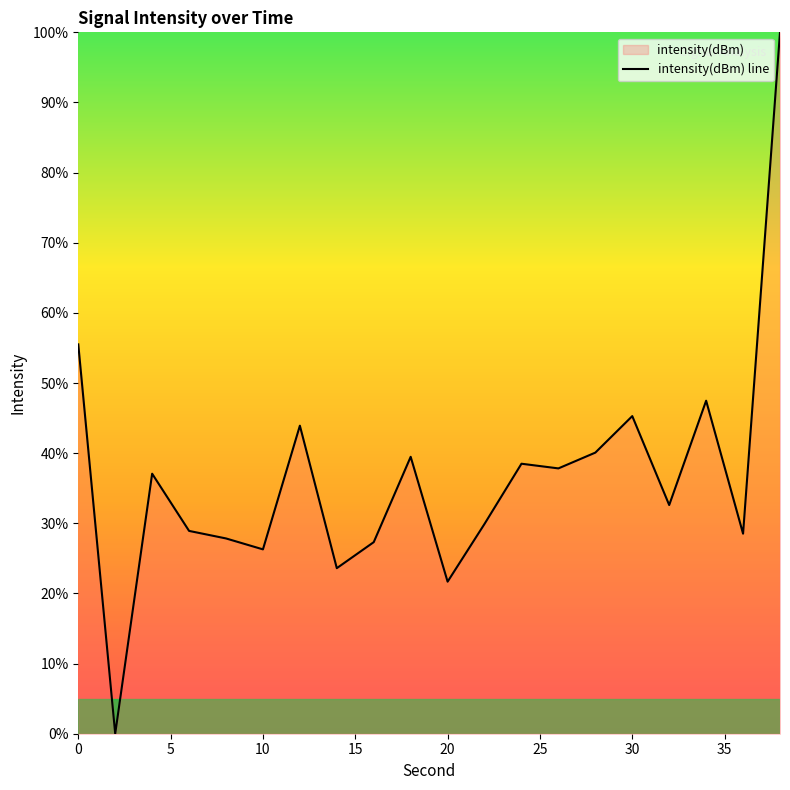

The value at 0 is 88.7. True or false?

False